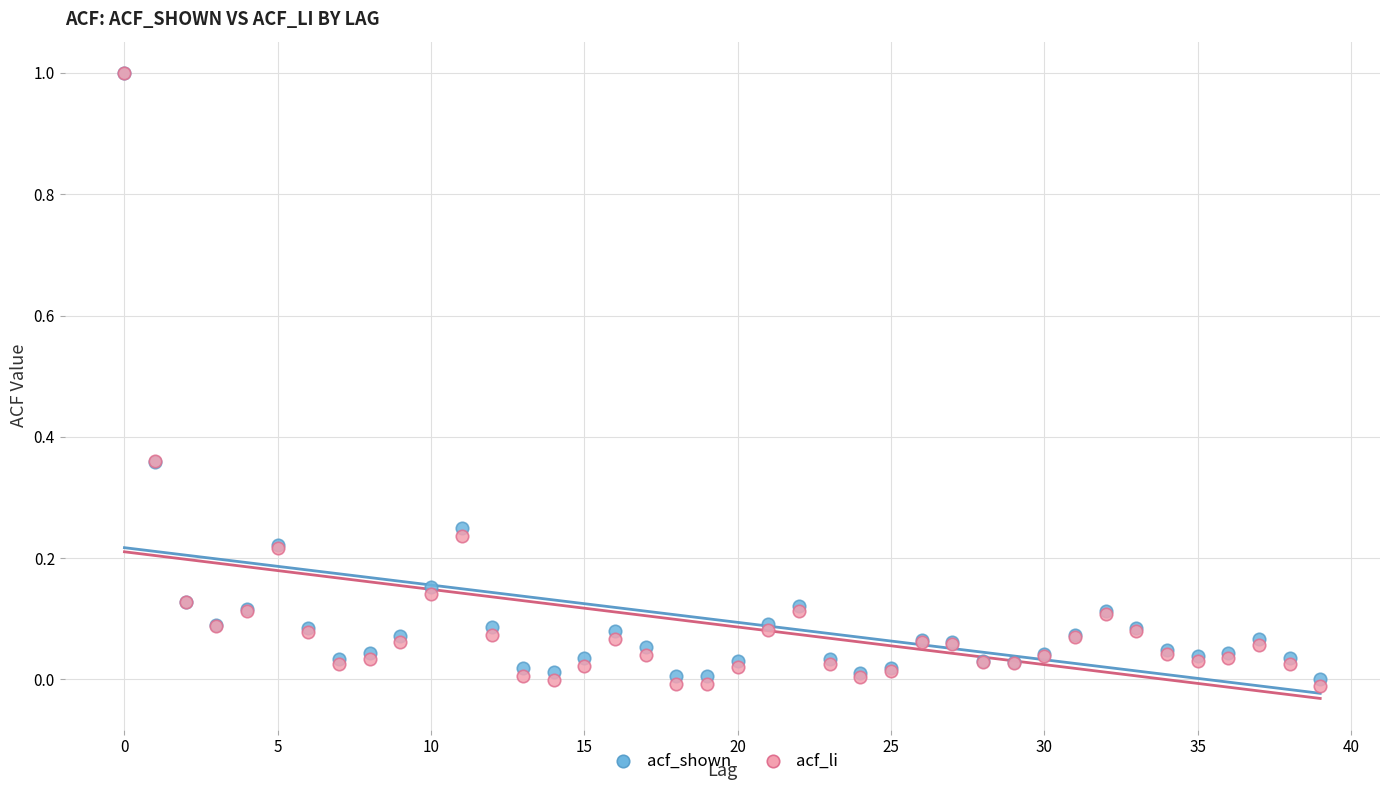

What are all the series names shown in the legend?

acf_shown, acf_li